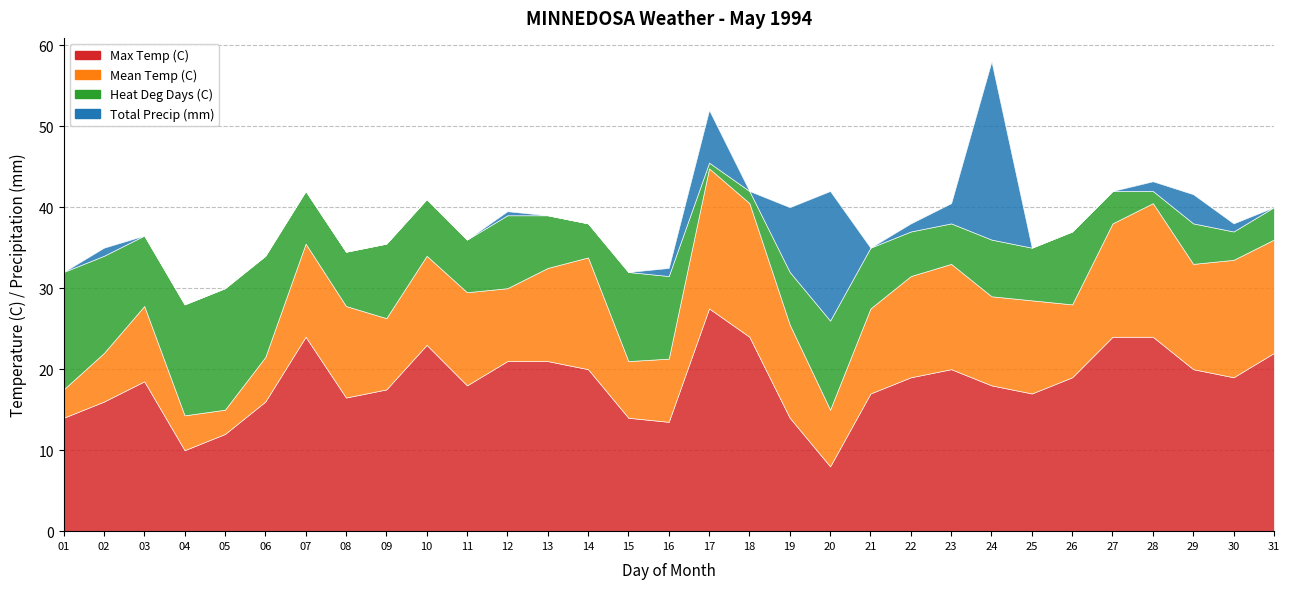

What is the value of the Max Temp (C) point at the 4th from the left?

10.0